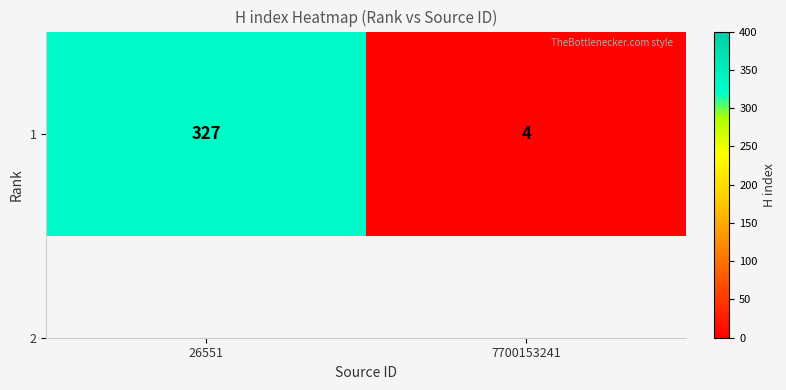

What is the approximate value at 7700153241?

4